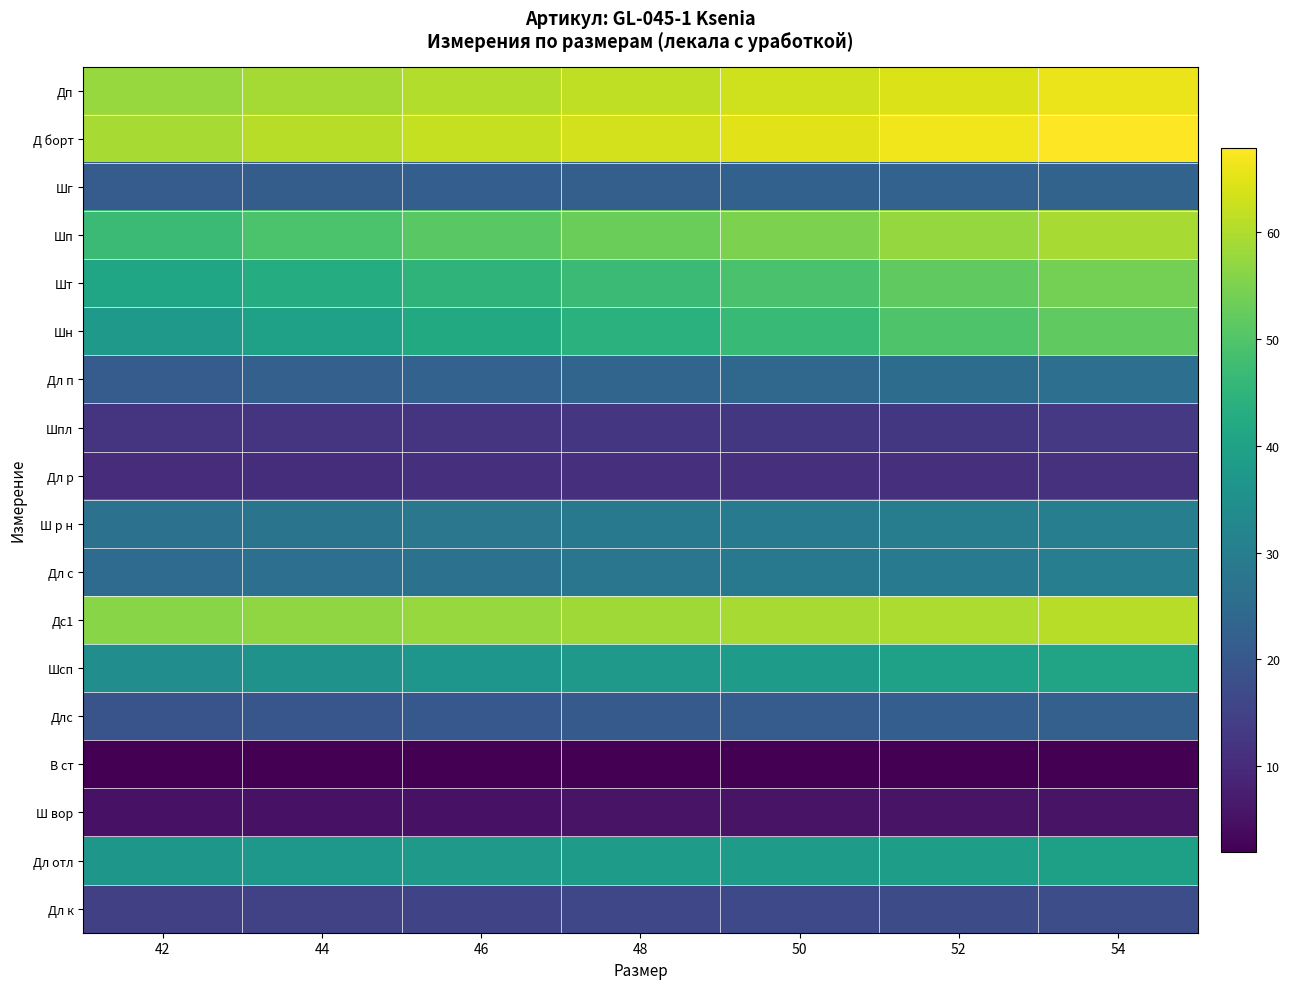

Which series has the largest total across all categories?

Д борт